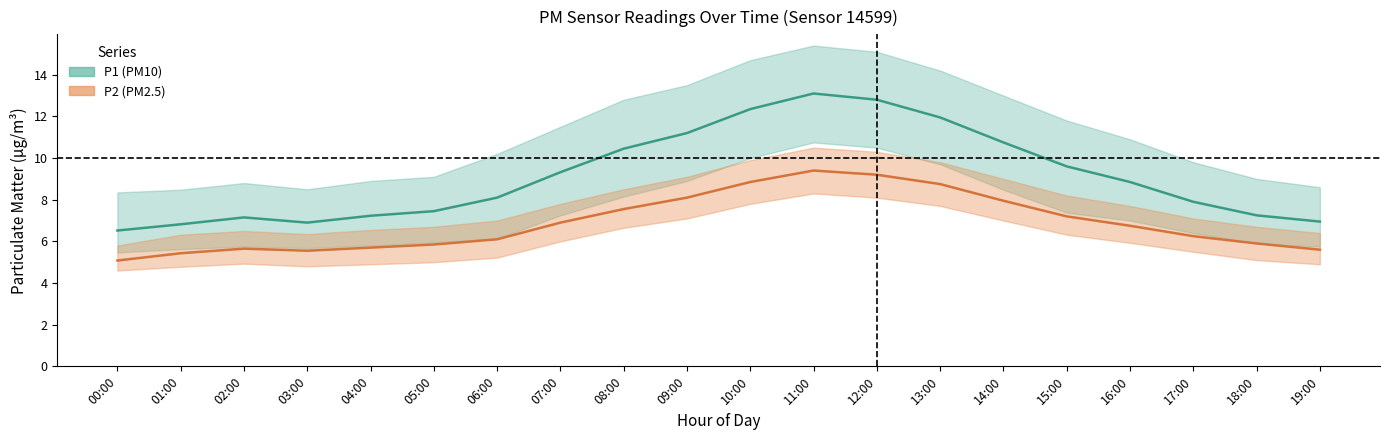

Reading left to right, transcribe all the data shown in this chart.

P1: 6.5	6.8	7.2	6.9	7.2	7.5	8.1	9.3	10.4	11.2	12.3	13.1	12.8	11.9	10.8	9.6	8.8	7.9	7.2	7.0
P1_upper: 8.3	8.5	8.8	8.5	8.9	9.1	10.2	11.5	12.8	13.5	14.7	15.4	15.1	14.2	13.0	11.8	10.9	9.8	9.0	8.6
P1_lower: 5.5	5.6	5.8	5.7	5.8	6.0	6.1	7.2	8.2	8.9	10.0	10.8	10.5	9.7	8.5	7.4	7.0	6.4	5.9	5.8
P2: 5.1	5.4	5.7	5.5	5.7	5.8	6.1	6.9	7.5	8.1	8.8	9.4	9.2	8.8	8.0	7.2	6.8	6.2	5.9	5.6
P2_upper: 5.8	6.3	6.5	6.3	6.5	6.7	7.0	7.8	8.5	9.1	9.9	10.5	10.3	9.8	9.0	8.2	7.7	7.1	6.7	6.4
P2_lower: 4.6	4.8	4.9	4.8	4.9	5.0	5.2	6.0	6.7	7.1	7.8	8.3	8.1	7.7	7.0	6.3	5.9	5.5	5.1	4.9